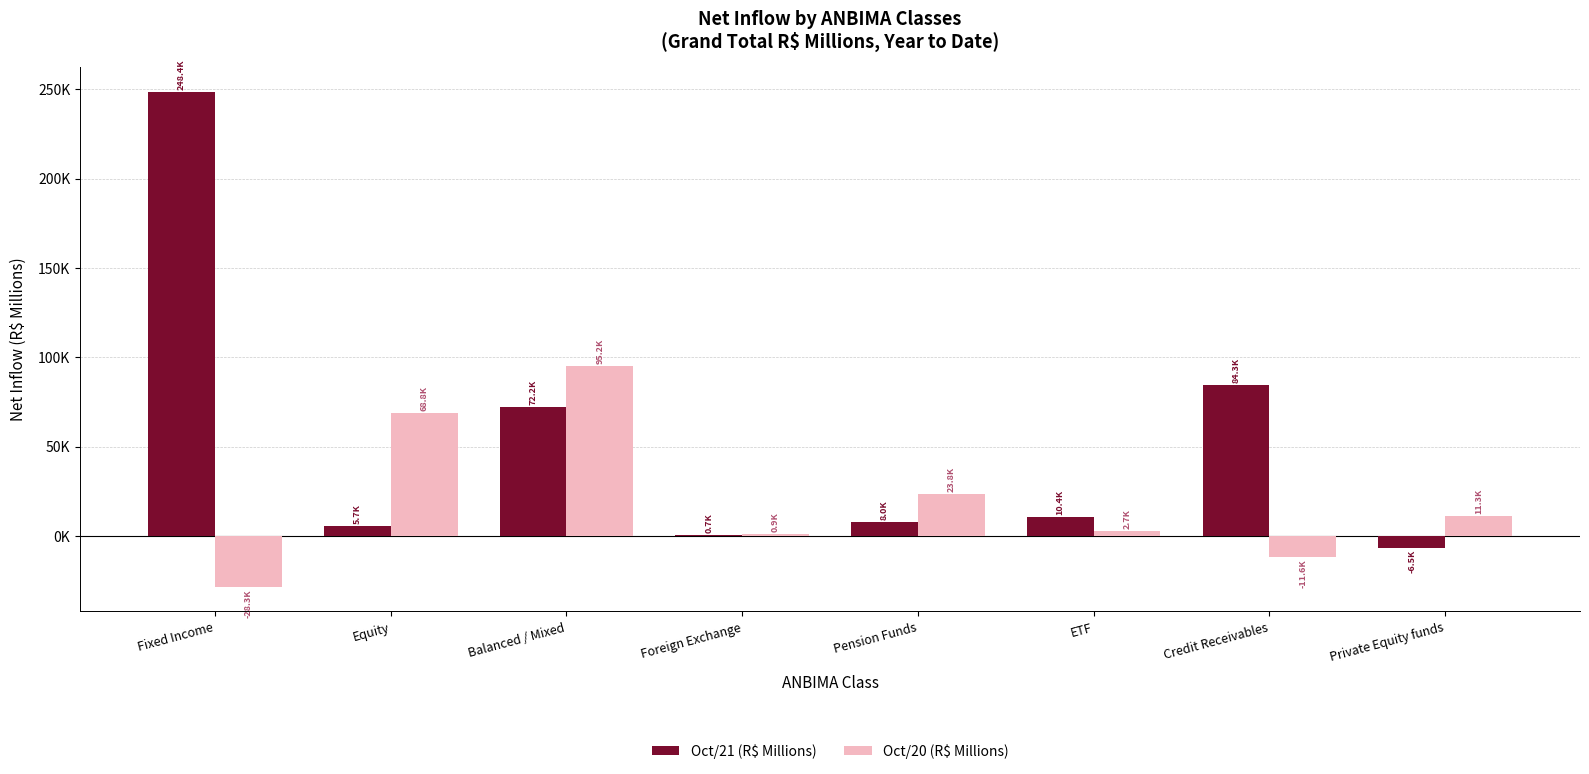

What are all the series names shown in the legend?

Oct/21 (R$ Millions), Oct/20 (R$ Millions)